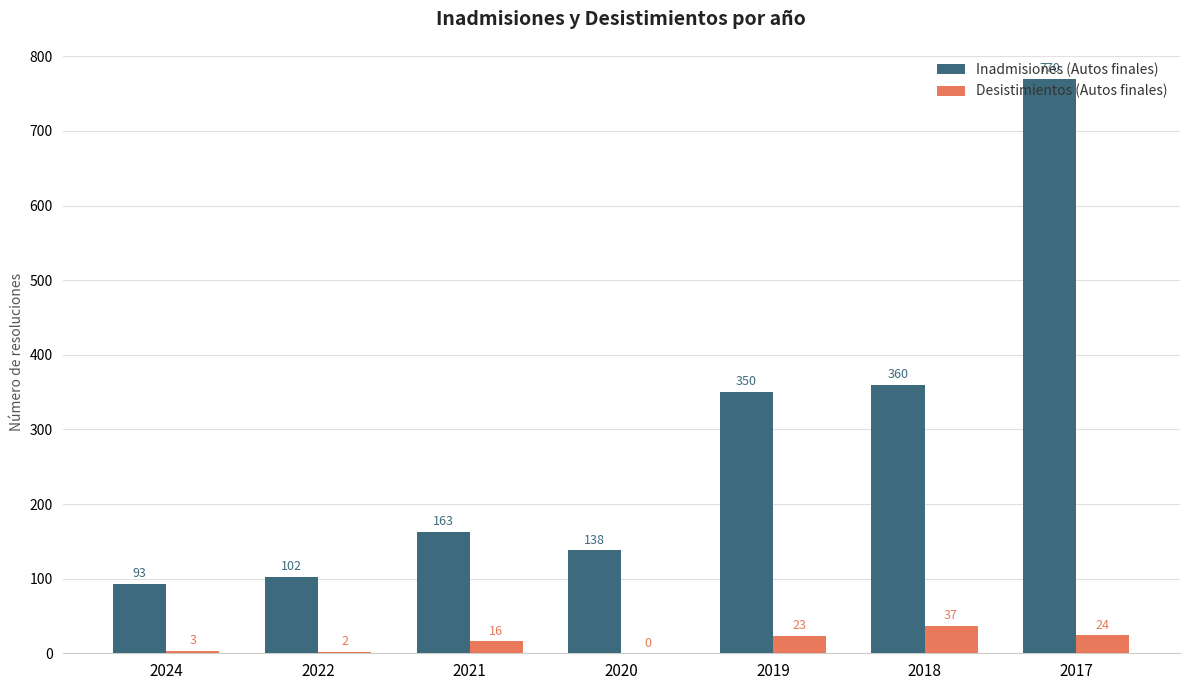

Which series changed the most between 2021 and 2019?

Inadmisiones (Autos finales)